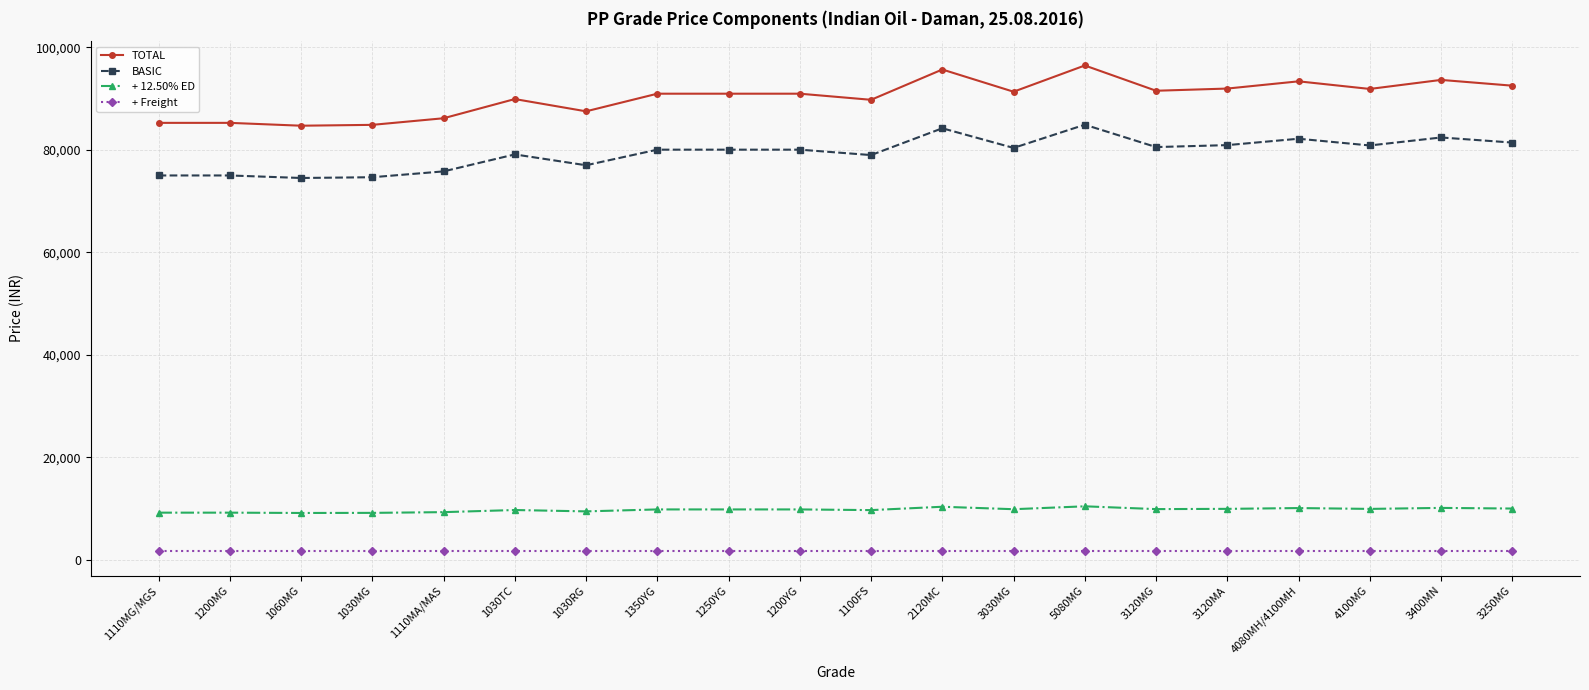

At how many categories does at least one series exceed 39961?

20